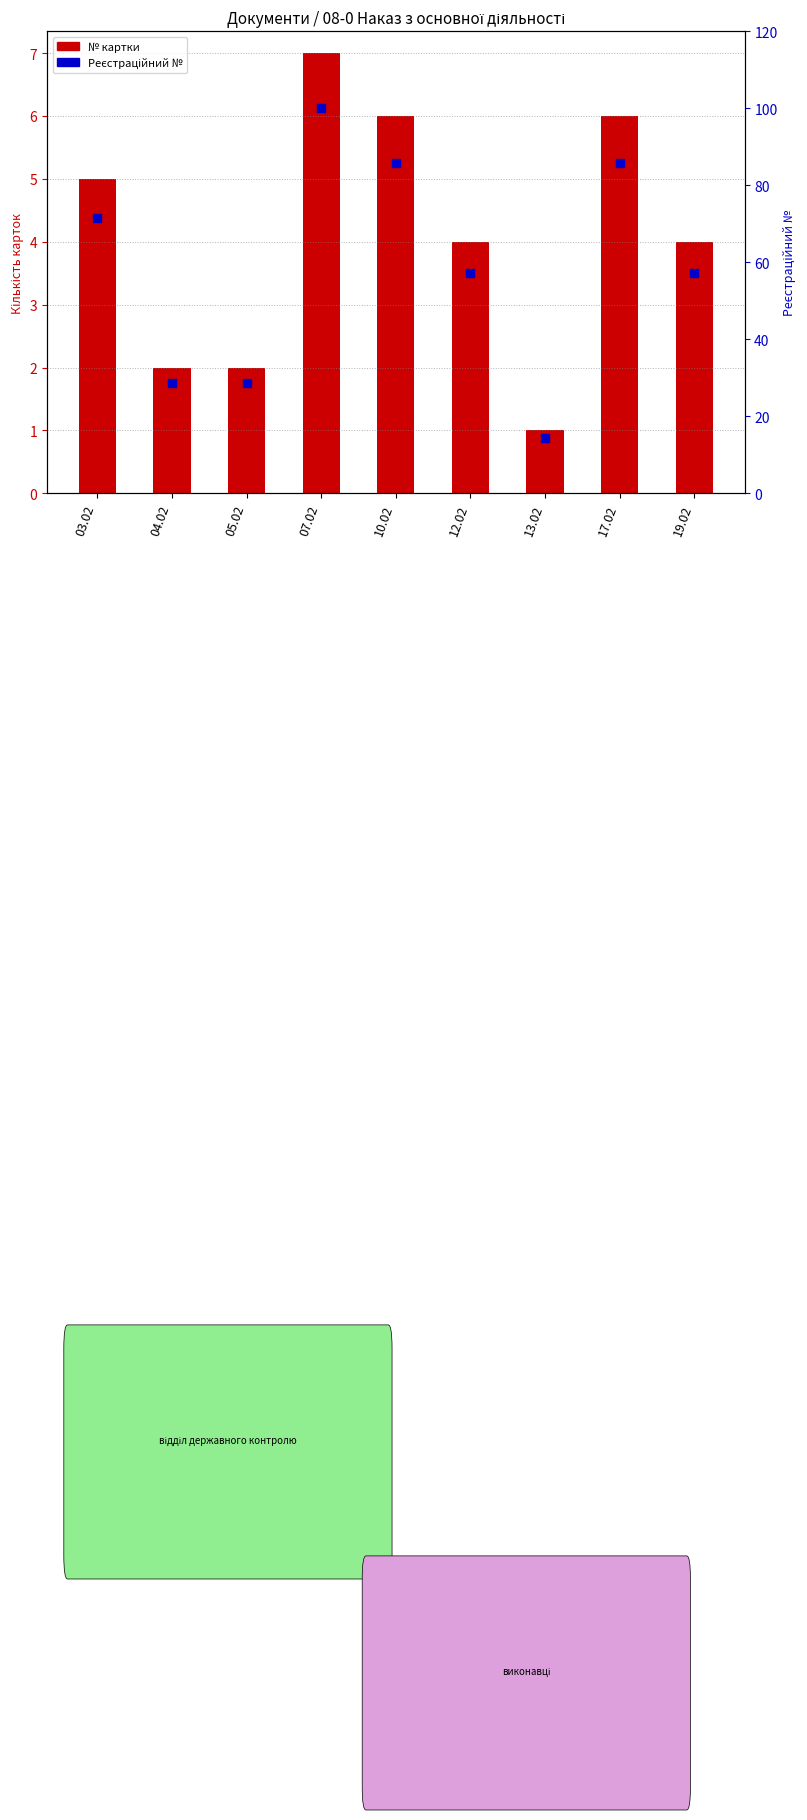

At which category is the sum across all series the highest?

07.02